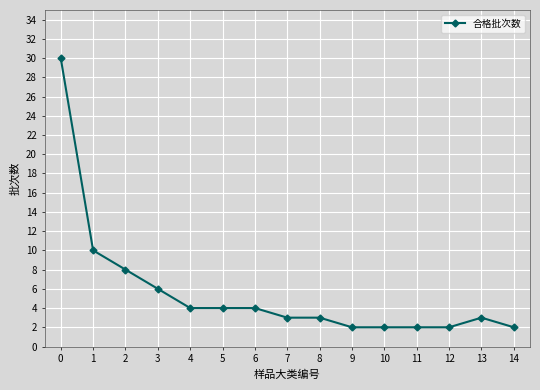

The value at 5 is 7. True or false?

False